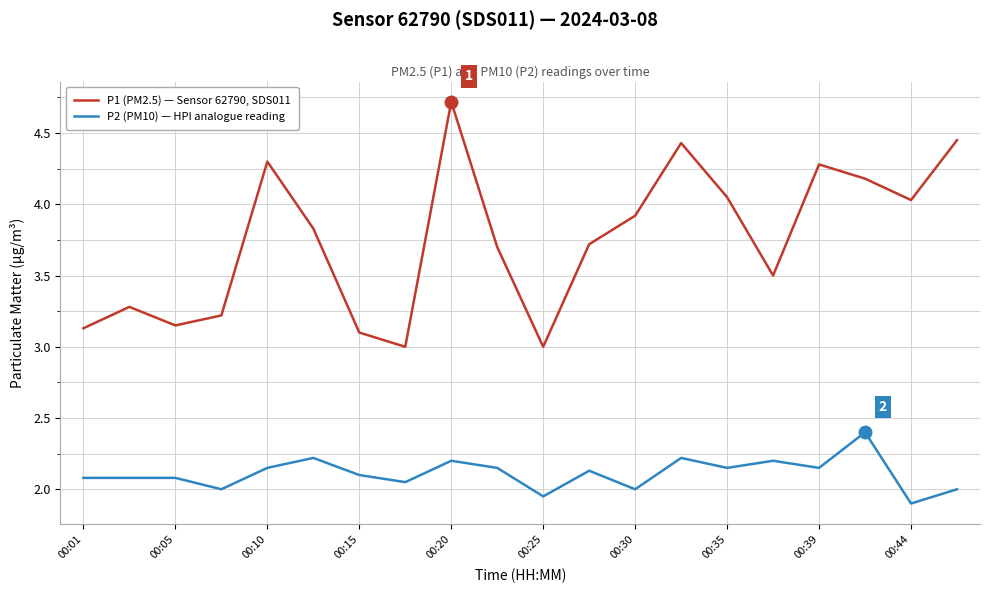

What is the difference between the maximum and minimum values in the P1 (PM2.5) — Sensor 62790, SDS011 series?

1.7